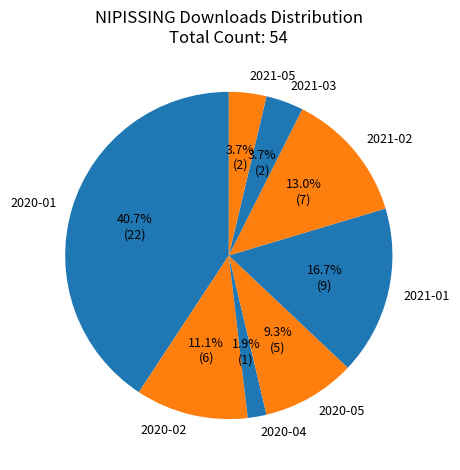

Which slice is the largest?

2020-01